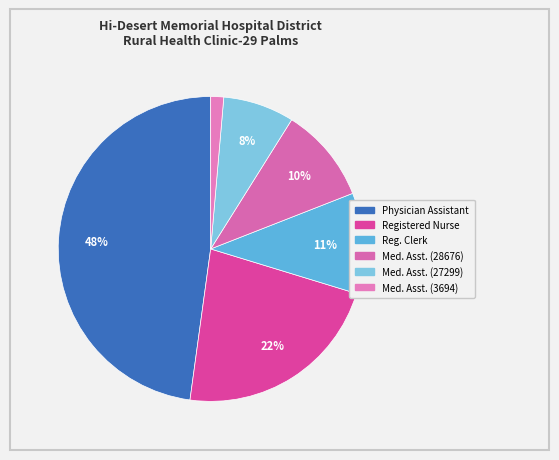

How many segments does this pie chart have?

6